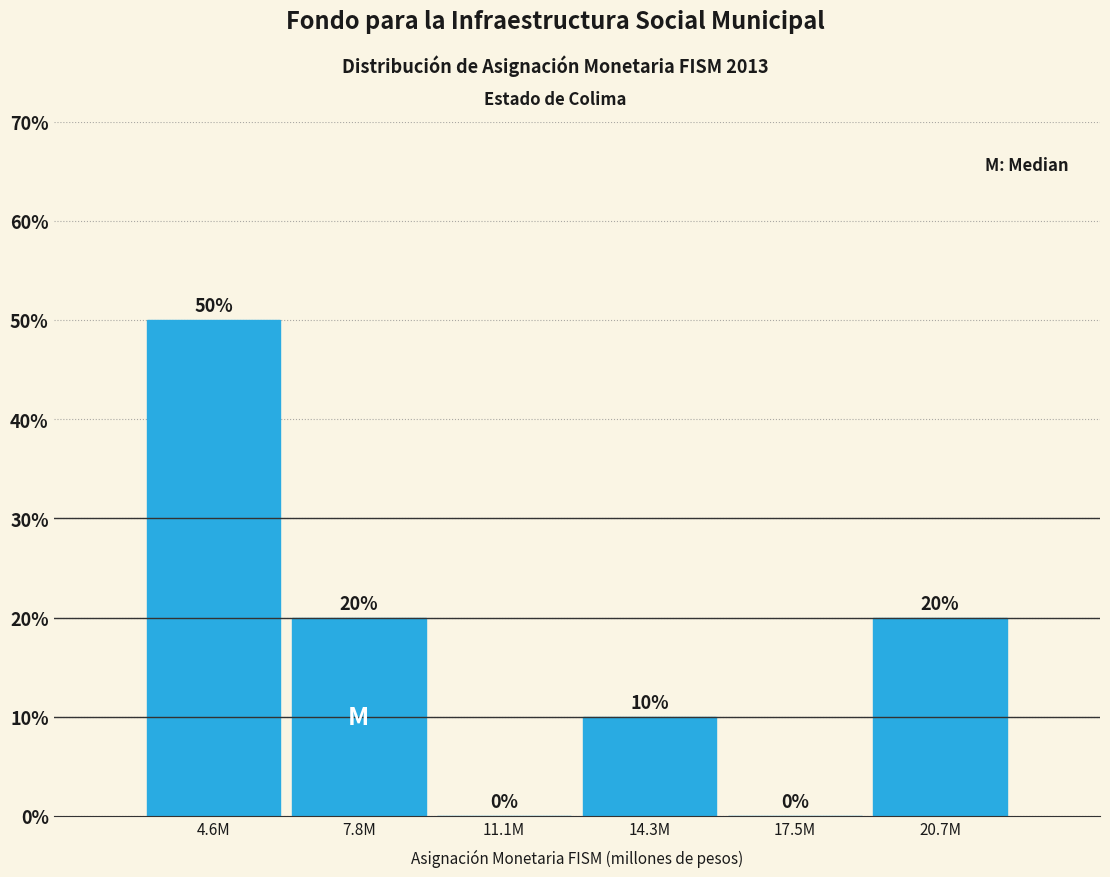

Reading left to right, list all the values displayed in this chart.

4.6M=50	7.8M=20	11.1M=0	14.3M=10	17.5M=0	20.7M=20